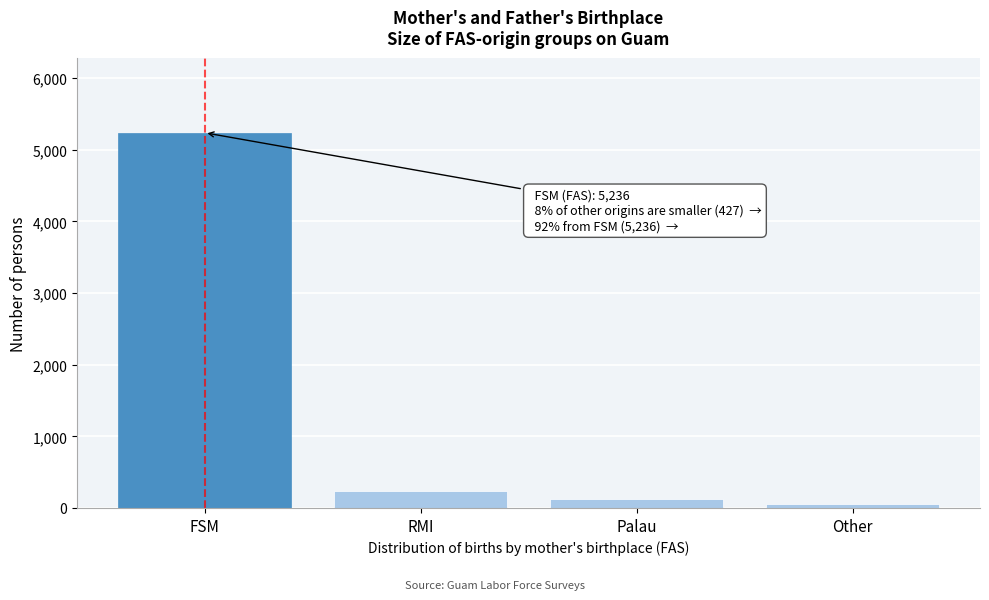

Reading right to left, what are all the values shown in this chart?

Other=56	Palau=130	RMI=241	FSM=5236